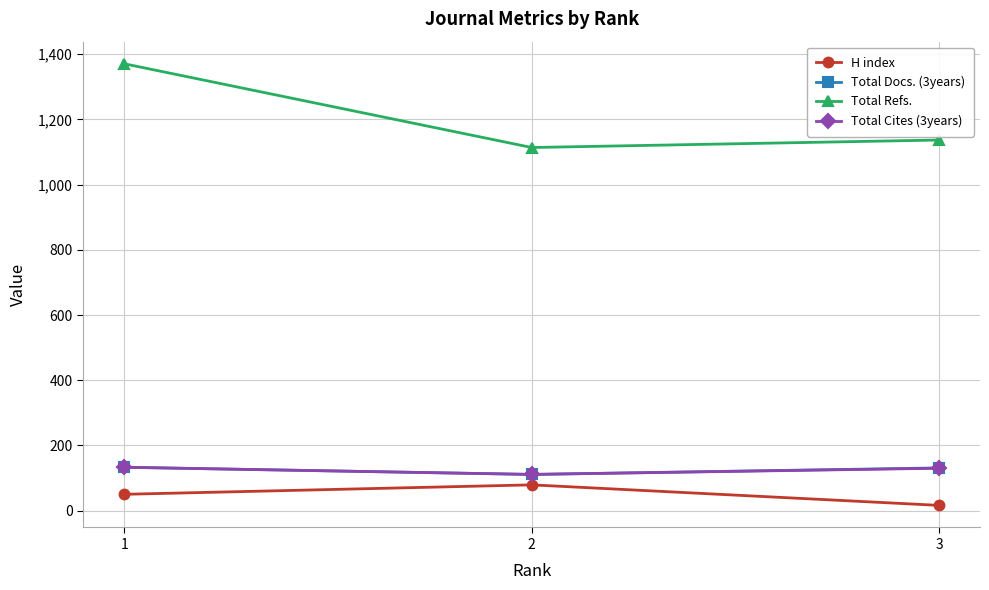

What is the total value across all series at 2?

1415